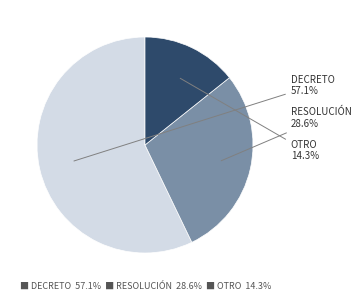

What is the ratio of the value at RESOLUCIÓN to the value at OTRO?

2.0